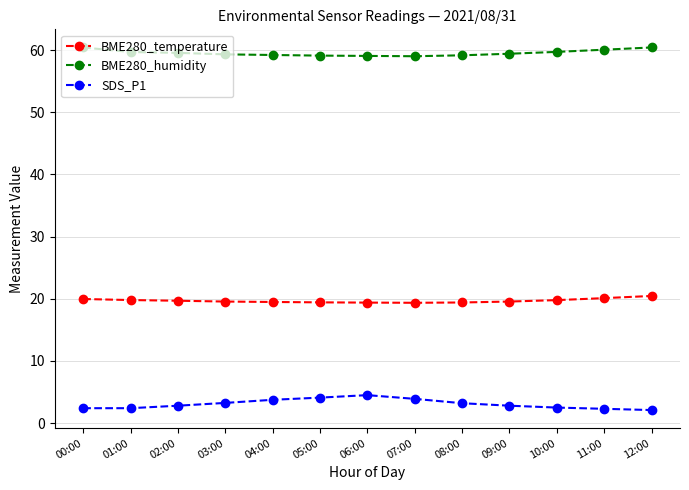

List the series in order of their overall mean, lowest first.

SDS_P1, BME280_temperature, BME280_humidity